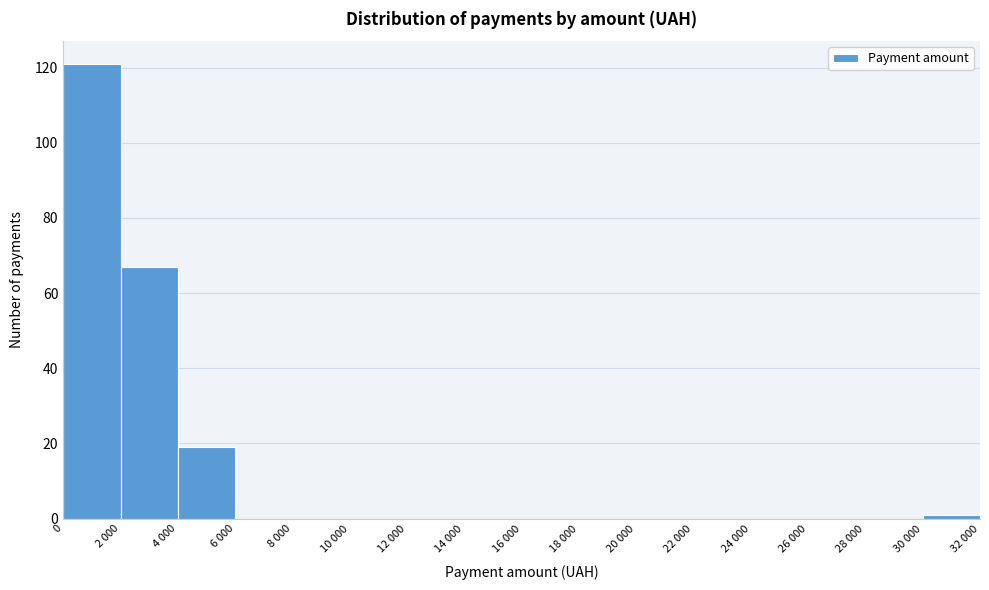

Reading left to right, extract all data points from this chart.

0=121	2 000=67	4 000=19	6 000=0	8 000=0	10 000=0	12 000=0	14 000=0	16 000=0	18 000=0	20 000=0	22 000=0	24 000=0	26 000=0	28 000=0	30 000=1